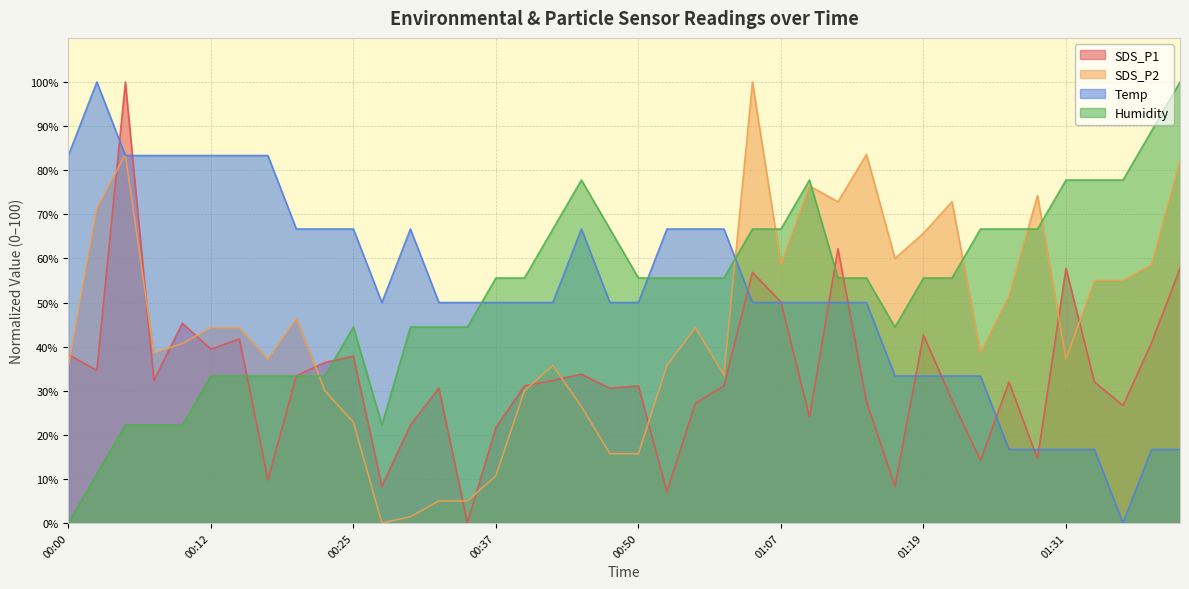

Is it true that SDS_P2 equals 21.1 at 00:50?

False